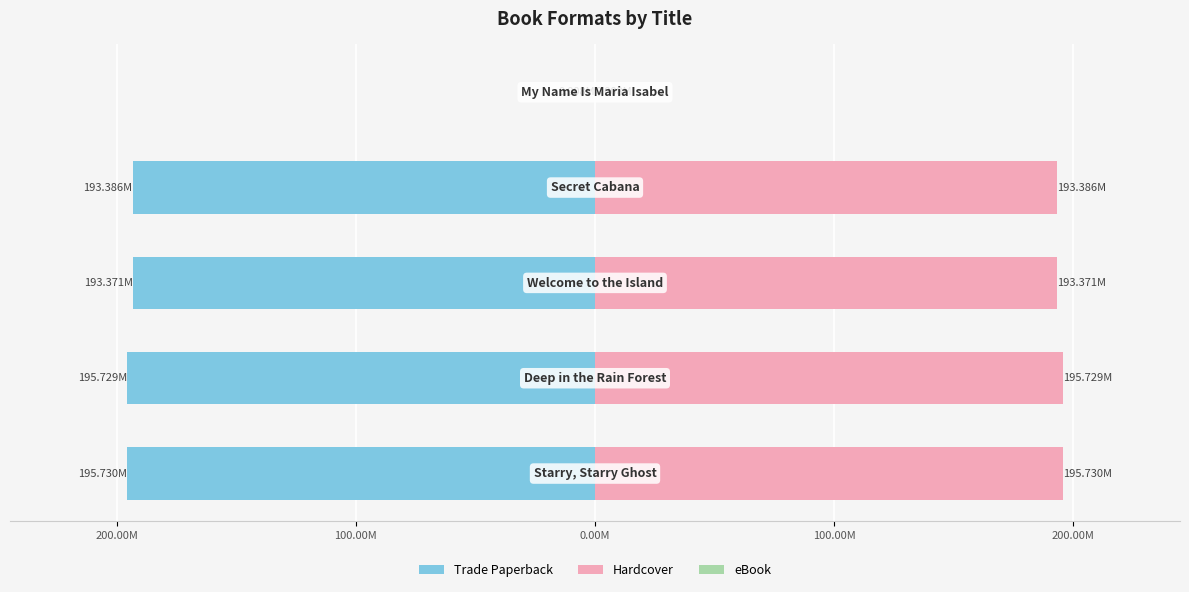

At 0.00M, list the series in order from largest to smallest.

Hardcover, eBook, Trade Paperback